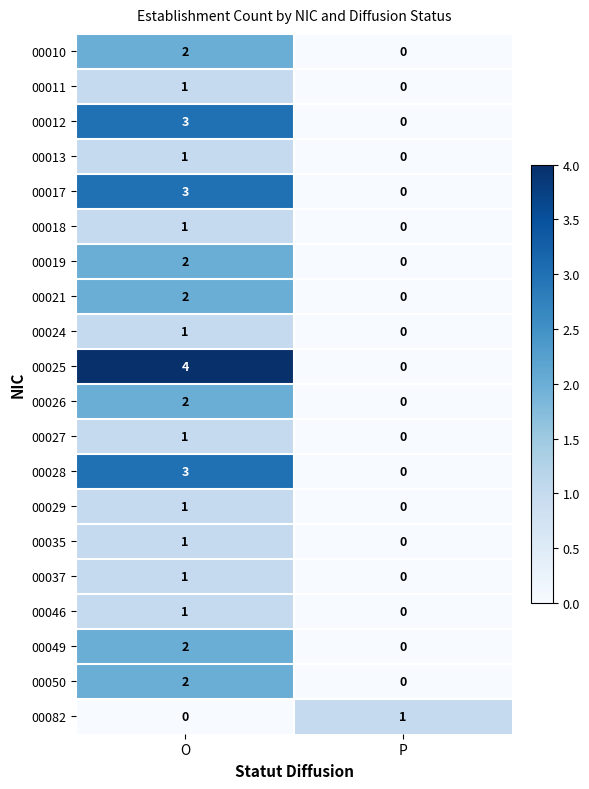

Is the value of 00049 at O greater than the value of 00025 at P?

Yes